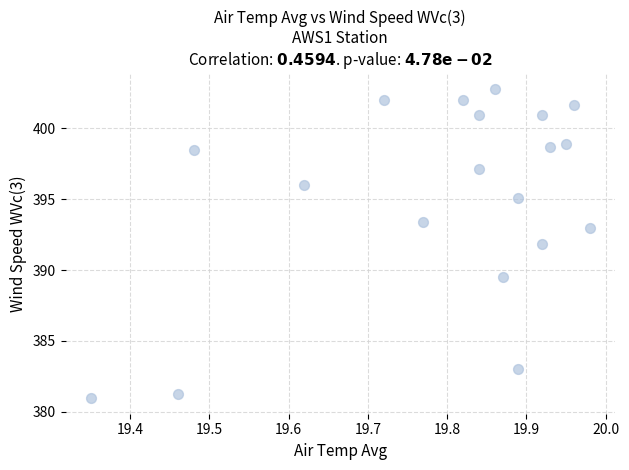

What Y value in the scatter plot is closest to 391?

391.8